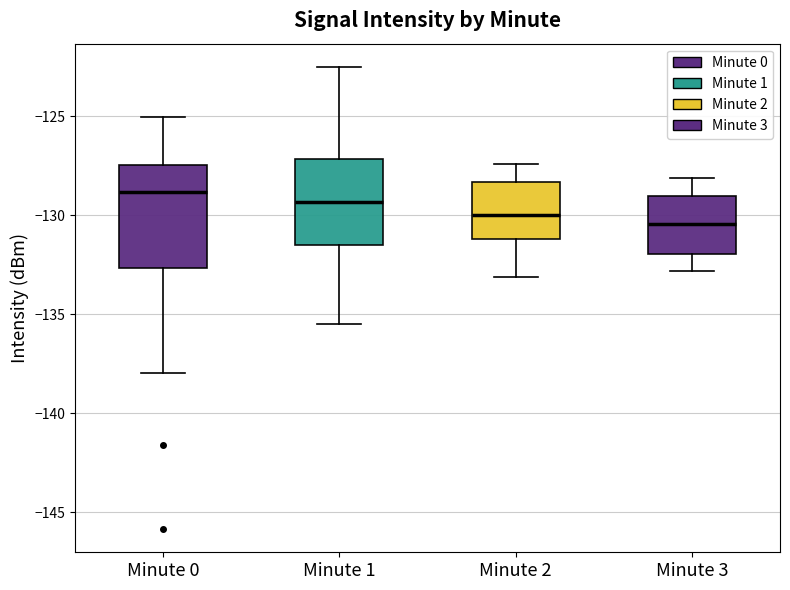

Comparing the boxes themselves (not the whiskers), which one is the tallest?

Minute 0